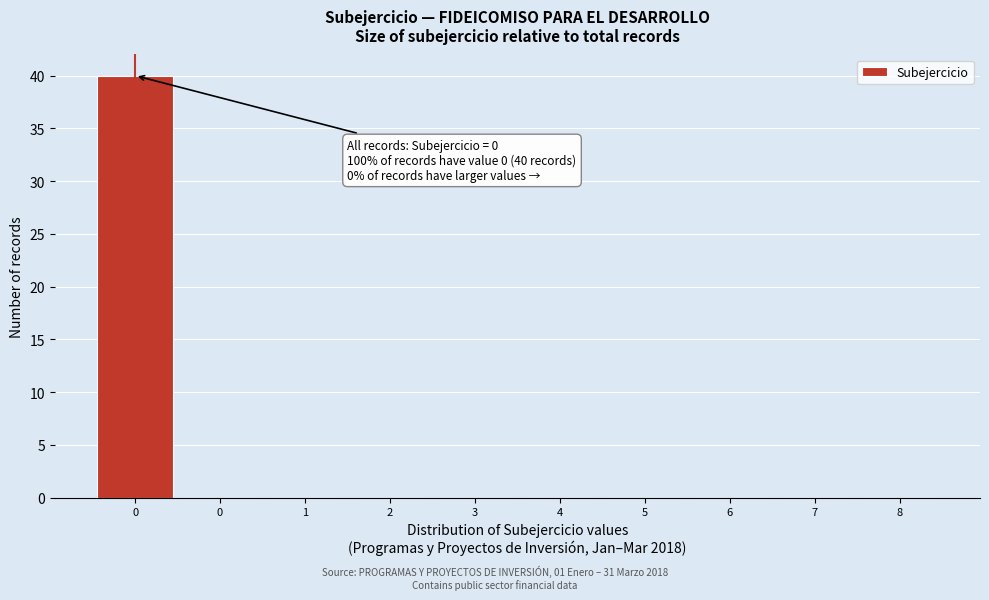

How many data points does each series have?

10